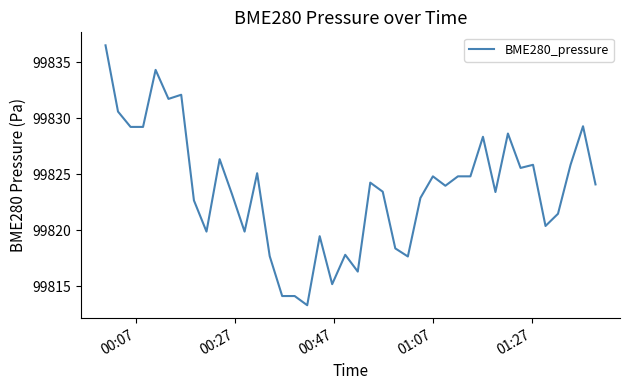

Is this an area chart (filled region under the line)?

No